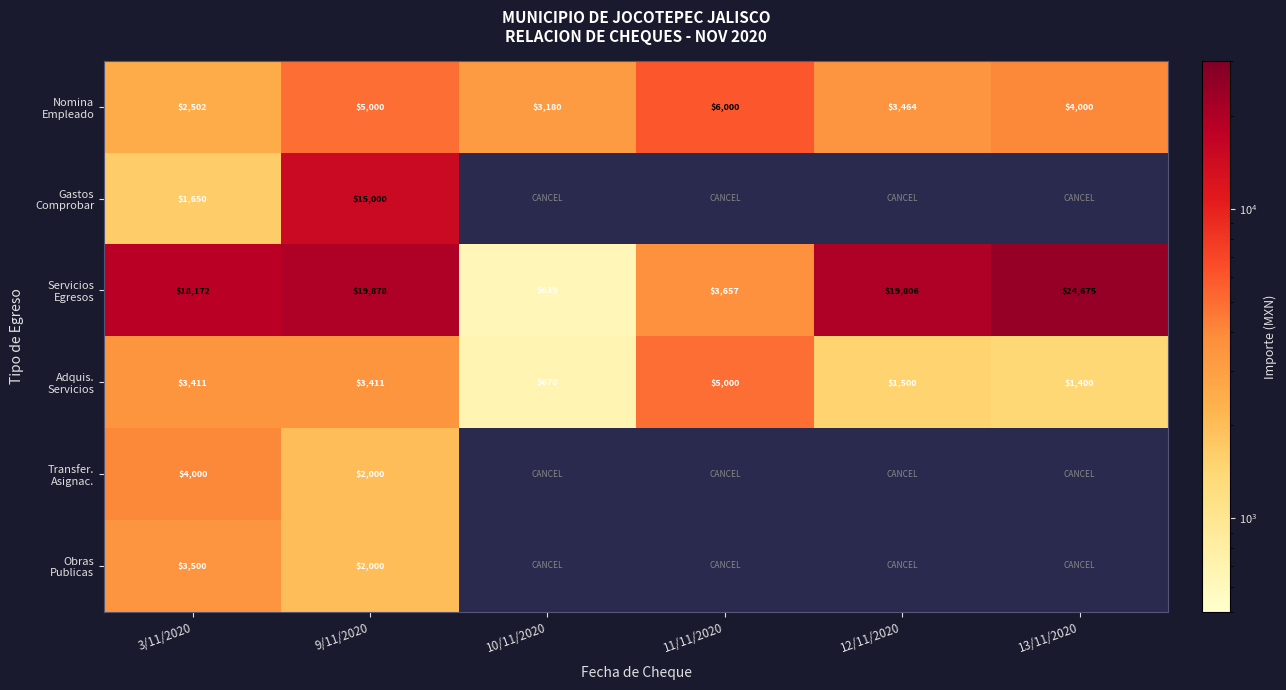

What is the difference between the highest and lowest values at 13/11/2020?

23275.0